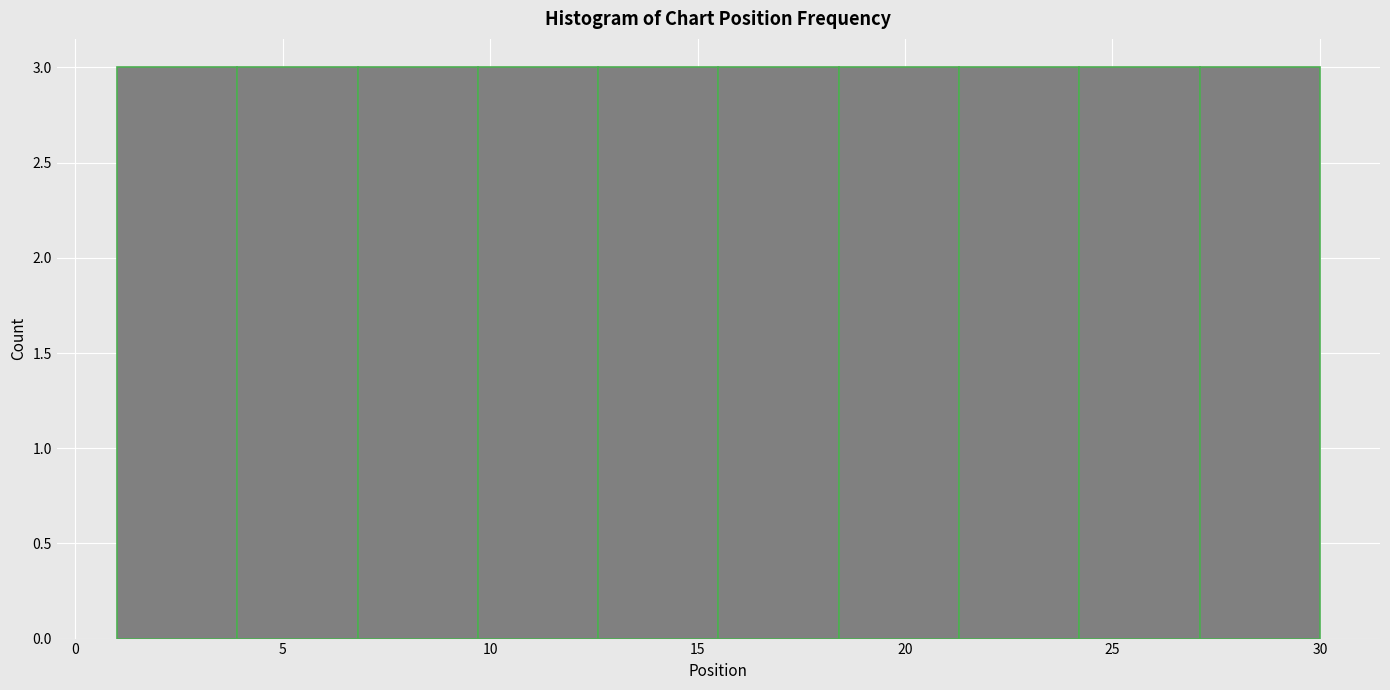

What is the height of the bar covering 3.9 to 6.8 on the x-axis? Neither the bar edges nor the heights are printed on the chart, so give them approximately, as read against the axes.

3